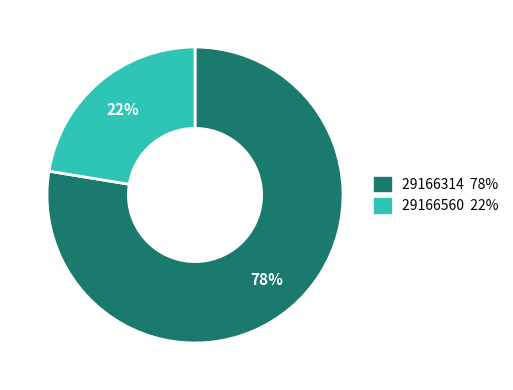

To the nearest percent, what is the average slice percentage?

50%